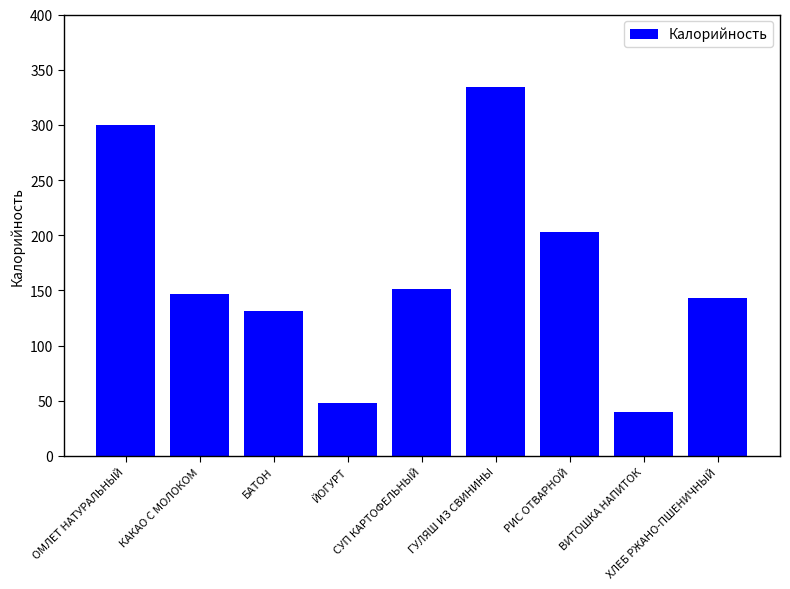

What is the difference between the maximum and second lowest values?

286.3